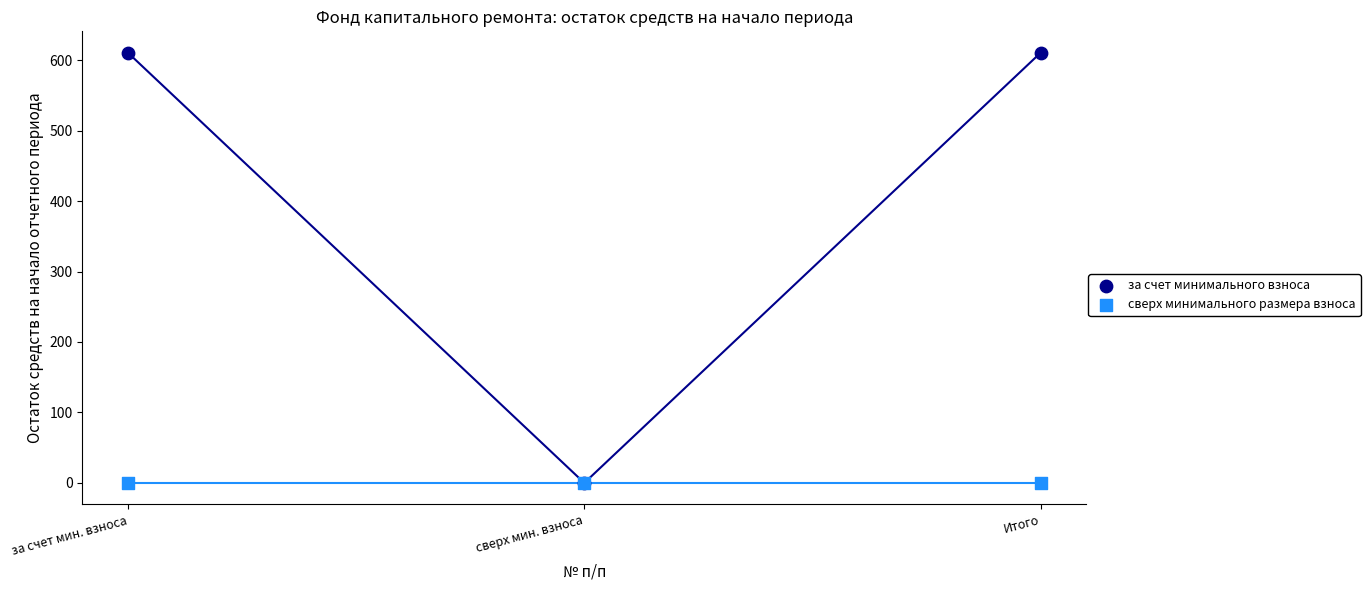

What are all the series names shown in the legend?

за счет минимального взноса, сверх минимального размера взноса